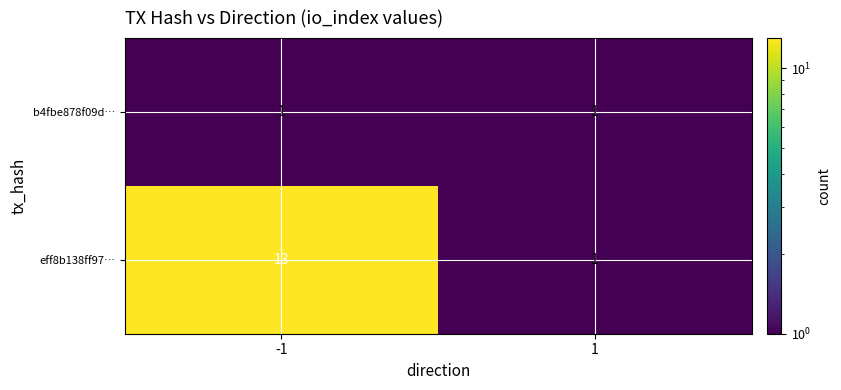

What is the spread (max minus min) of values at -1?

12